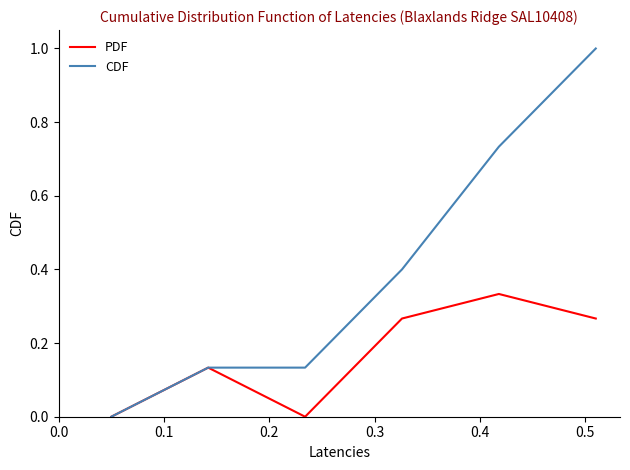

Which series has the largest total across all categories?

CDF